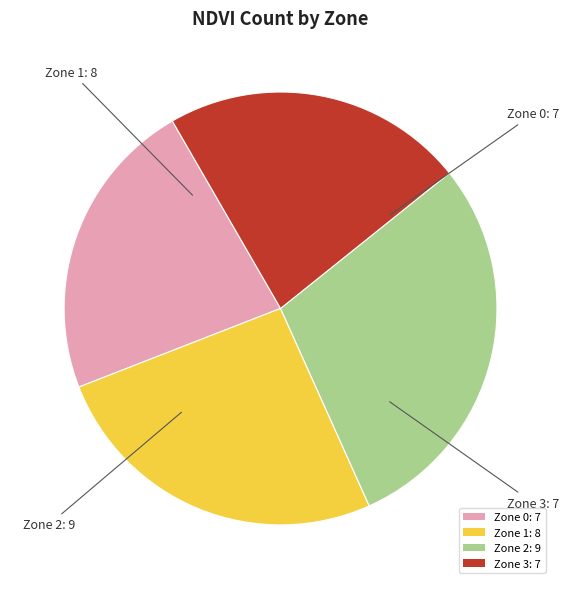

Is the sum of Zone 1: 8 and Zone 0: 7 greater than half?

No